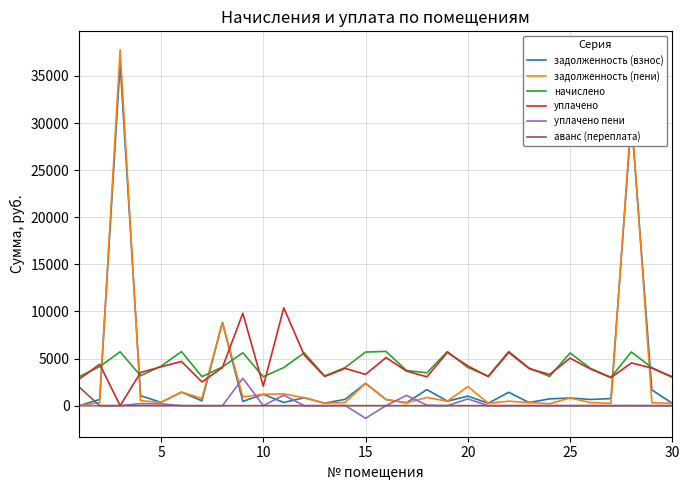

What are all the series names shown in the legend?

задолженность (взнос), задолженность (пени), начислено, уплачено, уплачено пени, аванс (переплата)